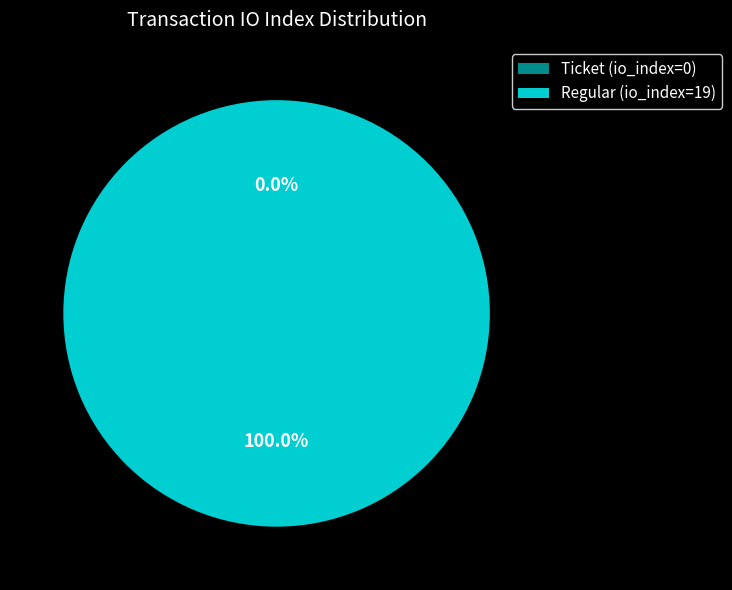

How many segments does this pie chart have?

2